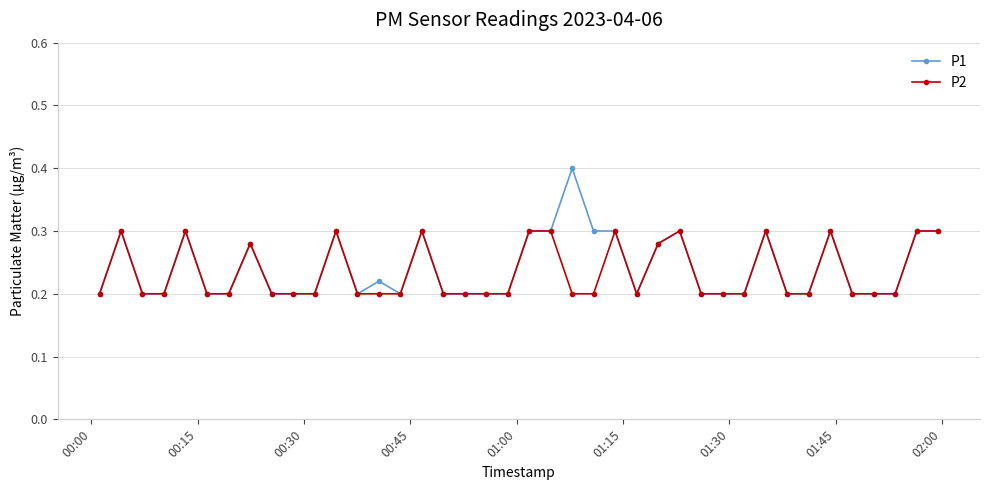

What is the difference between the second highest and second lowest values in the P2 series?

0.1